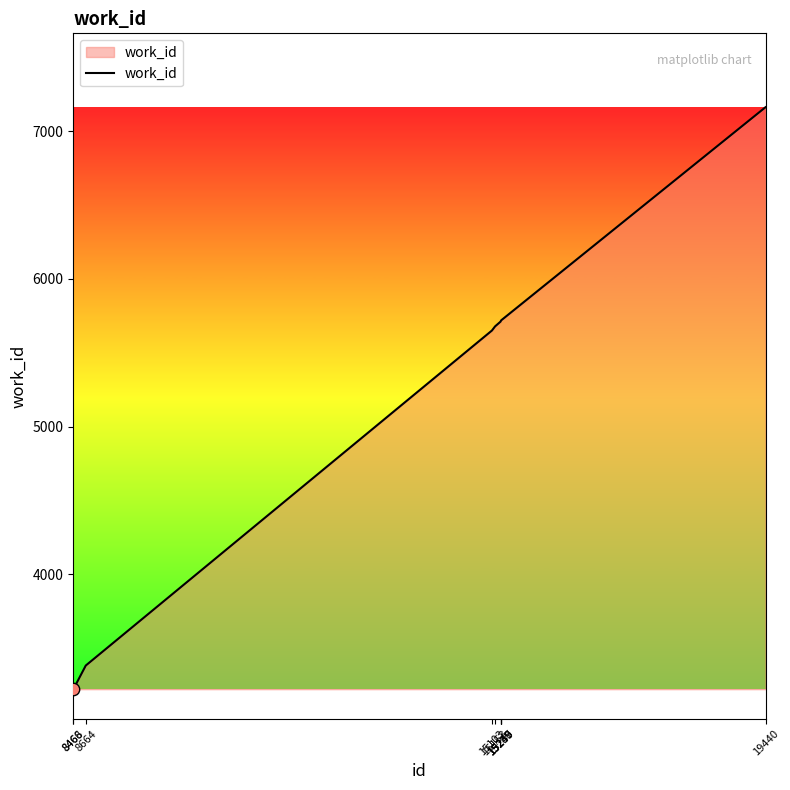

Approximately how many times larger is the value at 15250 compared to 8468?

1.8